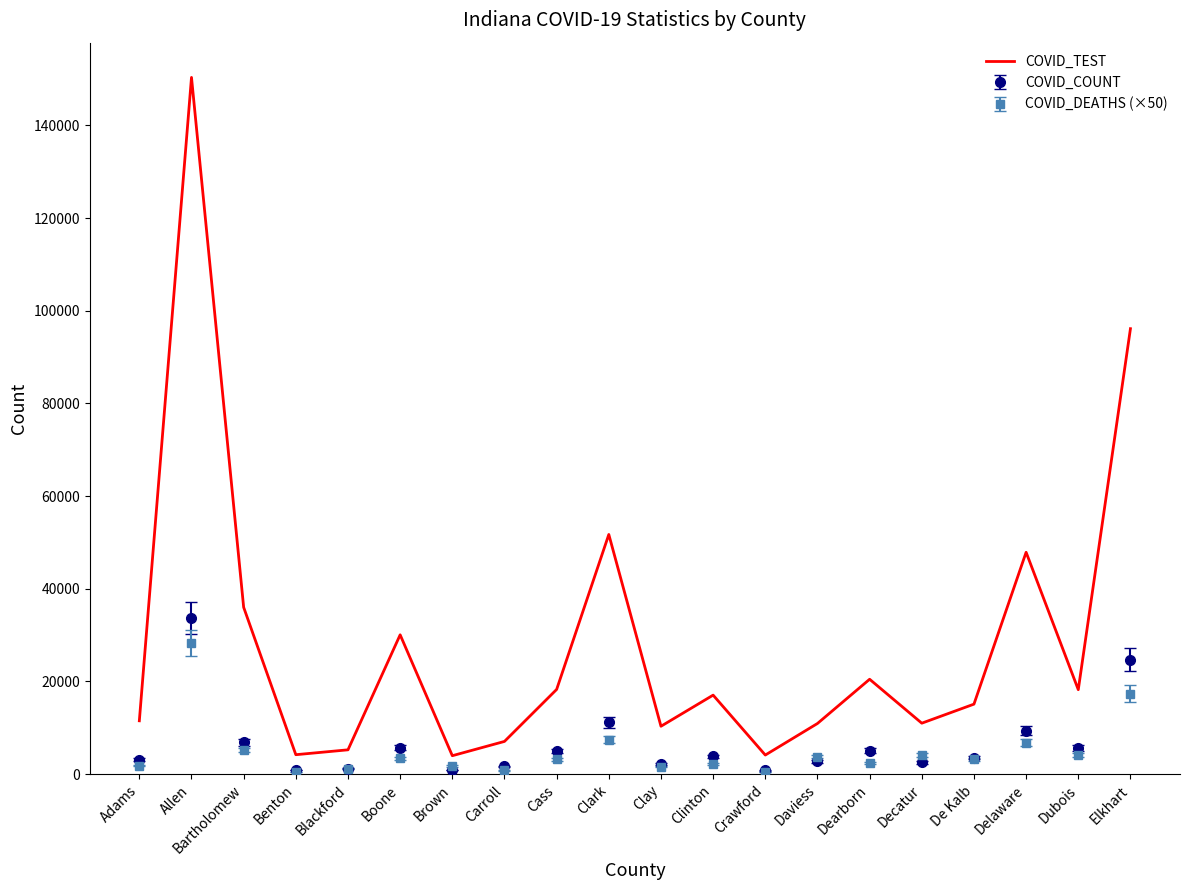

What is the difference between the highest and lowest values at De Kalb?

11859